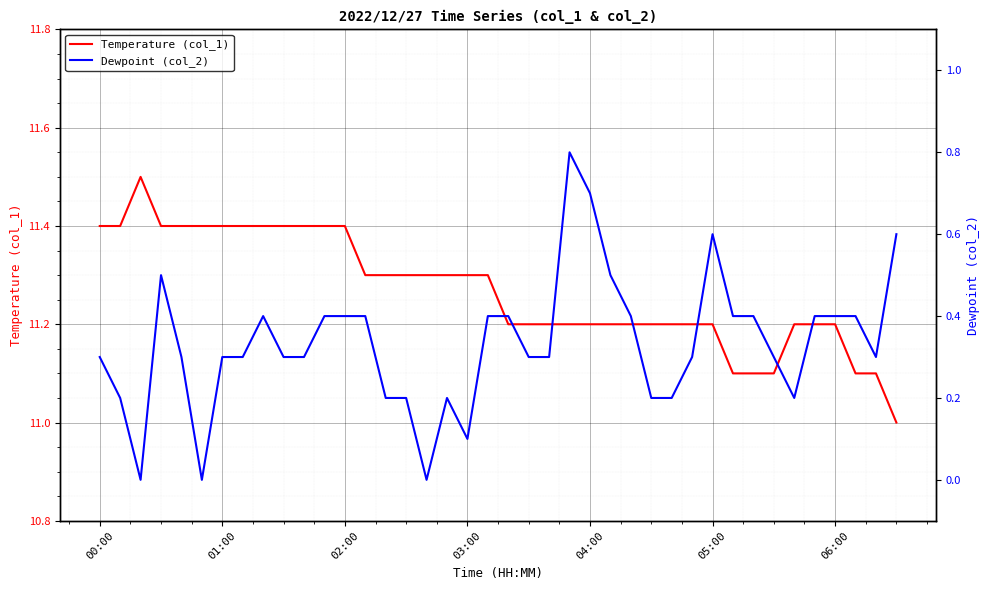

Reading left to right, what are all the values shown in this chart?

Temperature (col_1): 11.4	11.4	11.5	11.4	11.4	11.4	11.4	11.4	11.4	11.4	11.4	11.4	11.4	11.3	11.3	11.3	11.3	11.3	11.3	11.3	11.2	11.2	11.2	11.2	11.2	11.2	11.2	11.2	11.2	11.2	11.2	11.1	11.1	11.1	11.2	11.2	11.2	11.1	11.1	11.0
Dewpoint (col_2): 0.3	0.2	0.0	0.5	0.3	0.0	0.3	0.3	0.4	0.3	0.3	0.4	0.4	0.4	0.2	0.2	0.0	0.2	0.1	0.4	0.4	0.3	0.3	0.8	0.7	0.5	0.4	0.2	0.2	0.3	0.6	0.4	0.4	0.3	0.2	0.4	0.4	0.4	0.3	0.6